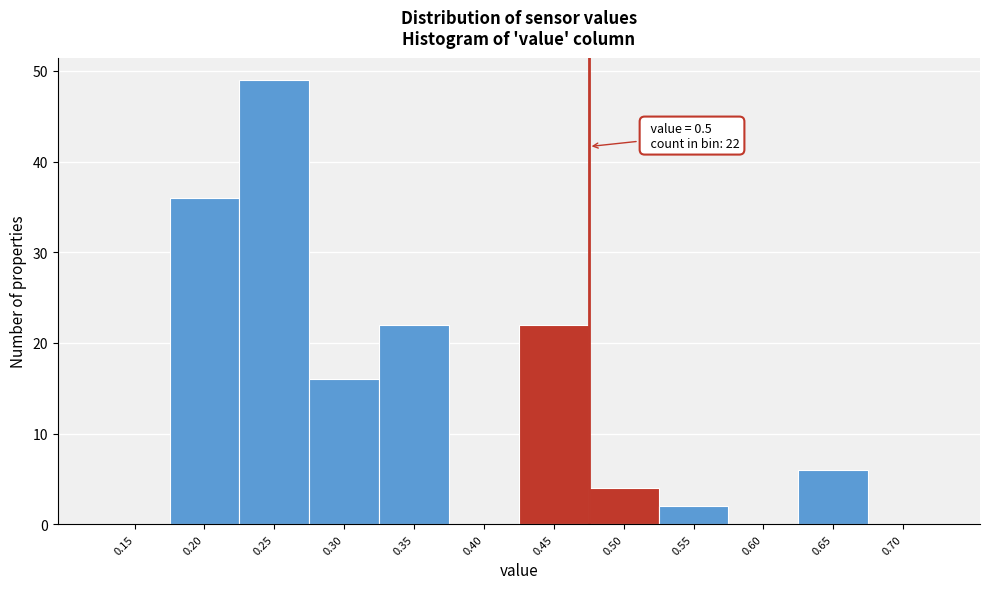

Reading left to right, extract all data points from this chart.

0.15=0	0.20=36	0.25=49	0.30=16	0.35=22	0.40=0	0.45=22	0.50=4	0.55=2	0.60=0	0.65=6	0.70=0